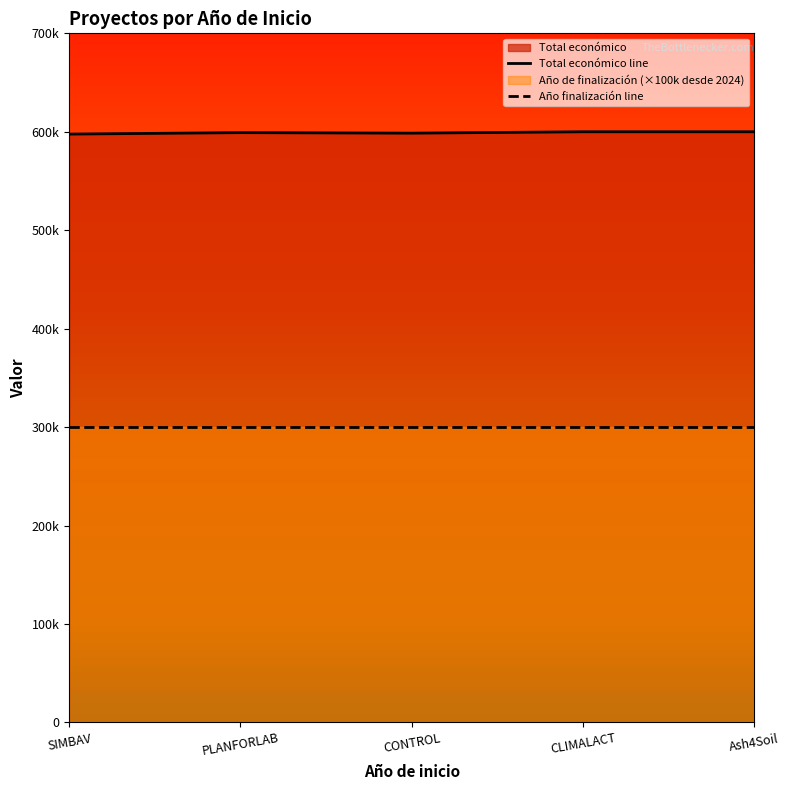

What is the ratio of the value at CONTROL to the value at SIMBAV?

1.0